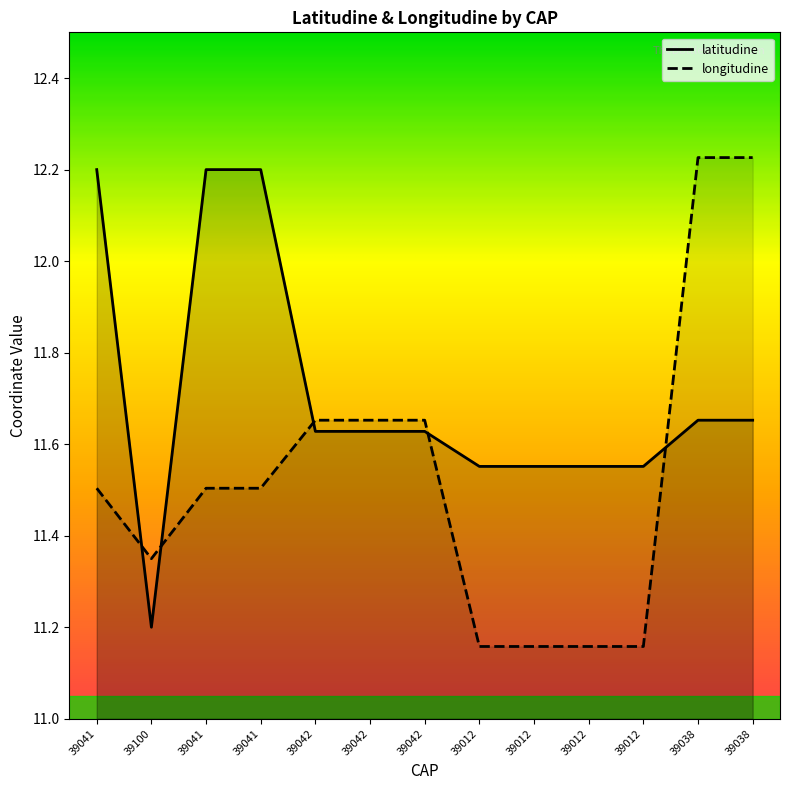

What is the greatest value displayed?

12.2